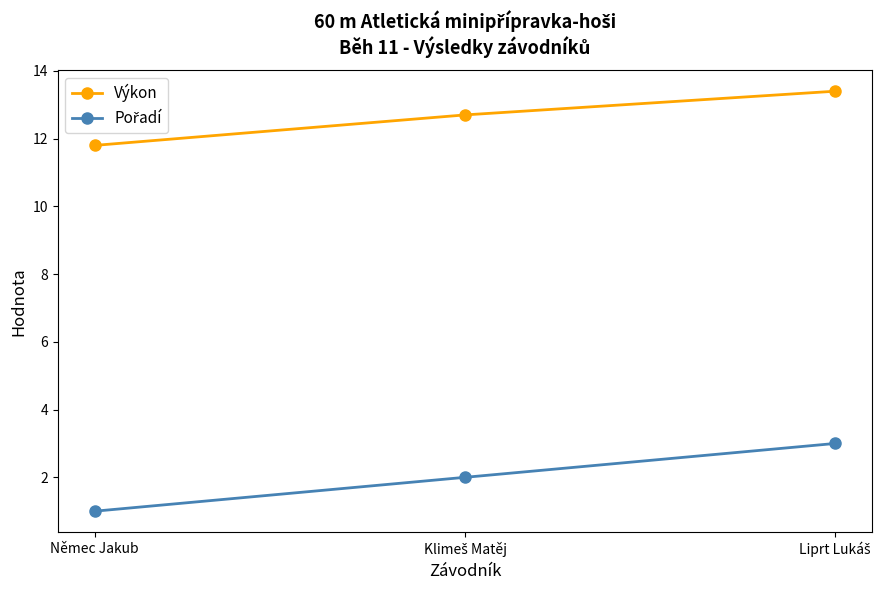

Is it true that Výkon equals 6.6 at Němec Jakub?

False